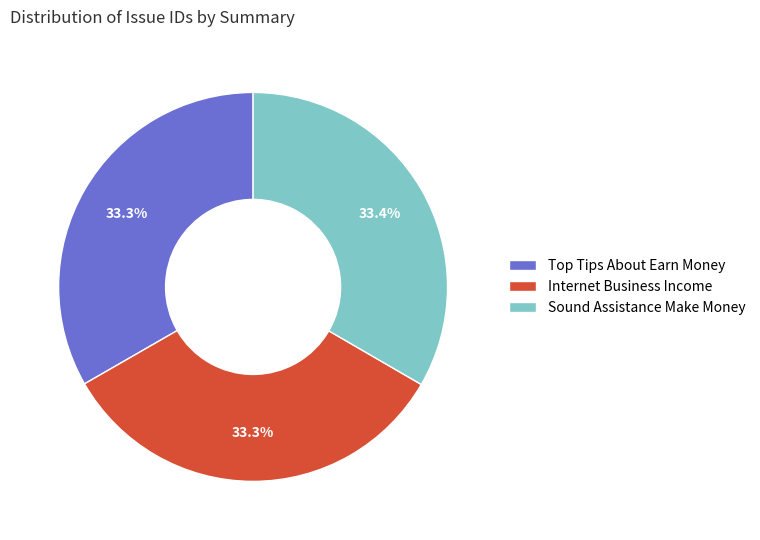

Is there any slice that represents more than half of the pie?

No